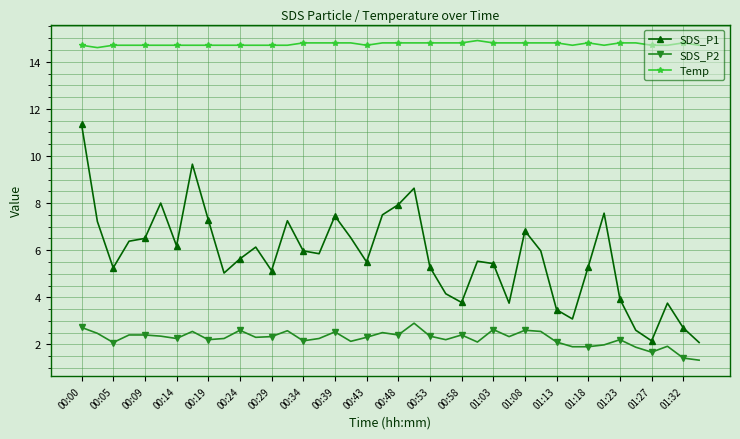

Which series has the widest spread of values?

SDS_P1